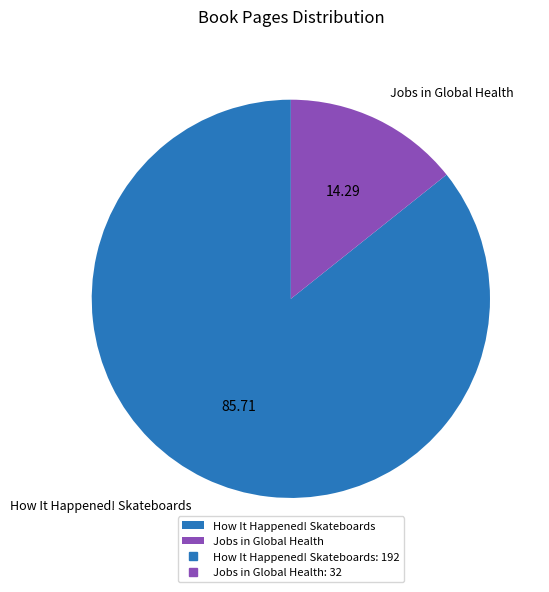

Count the number of slices in the pie.

2